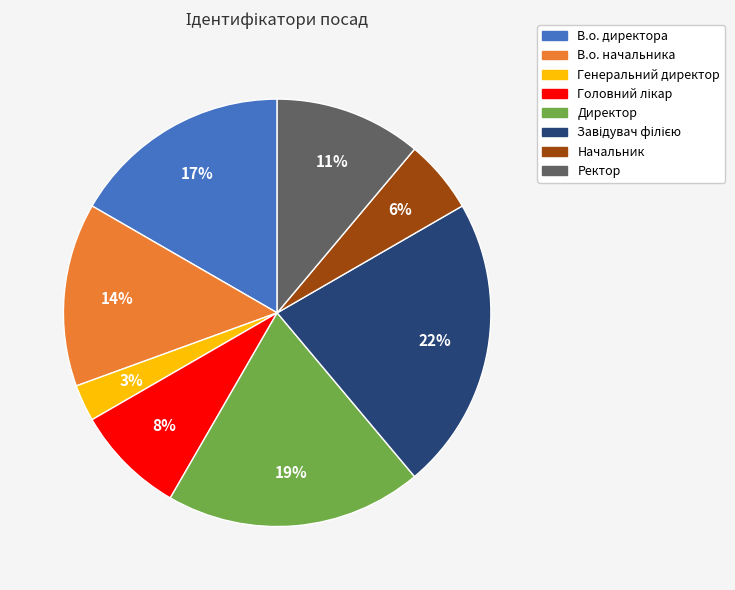

What percentage is the Генеральний директор slice, to the nearest percent?

3%